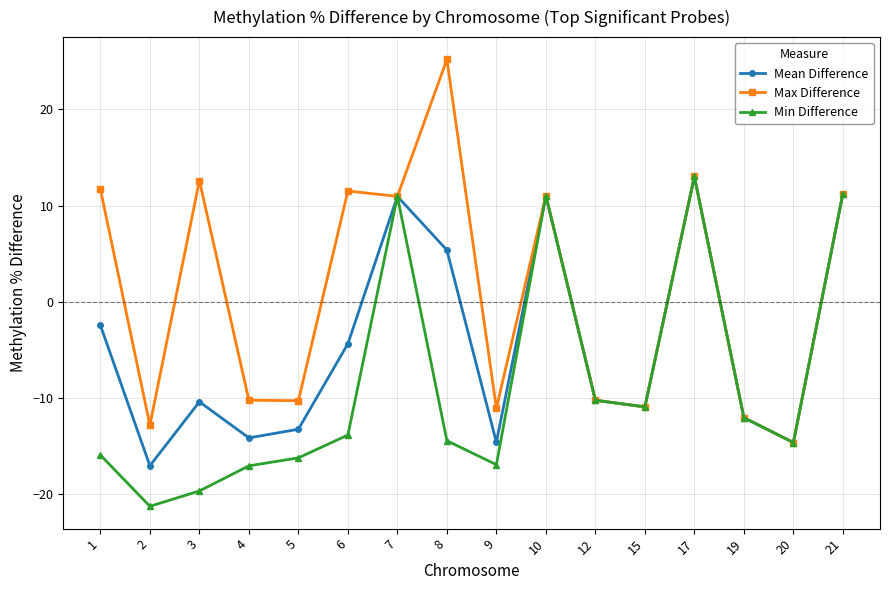

At 9, list the series in order from largest to smallest.

Max Difference, Mean Difference, Min Difference